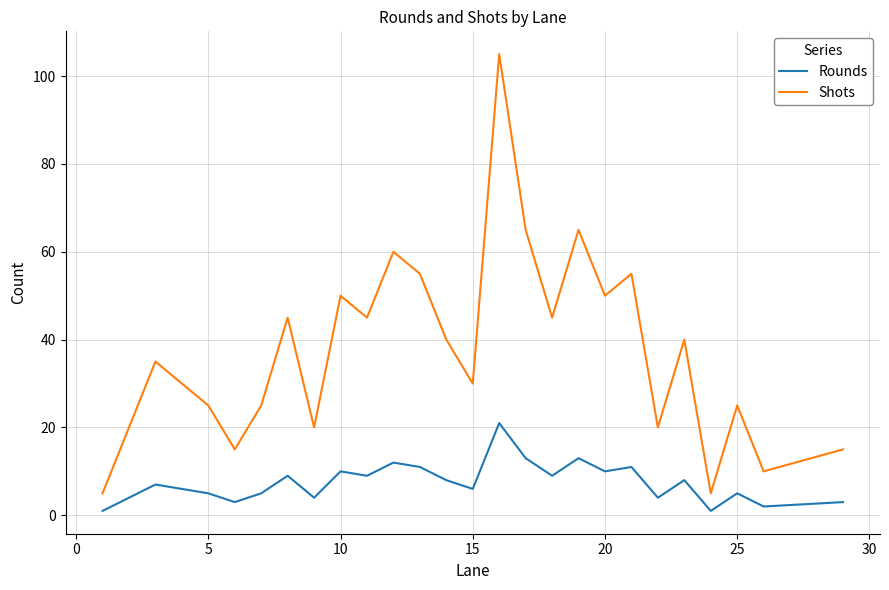

What are all the series names shown in the legend?

Rounds, Shots